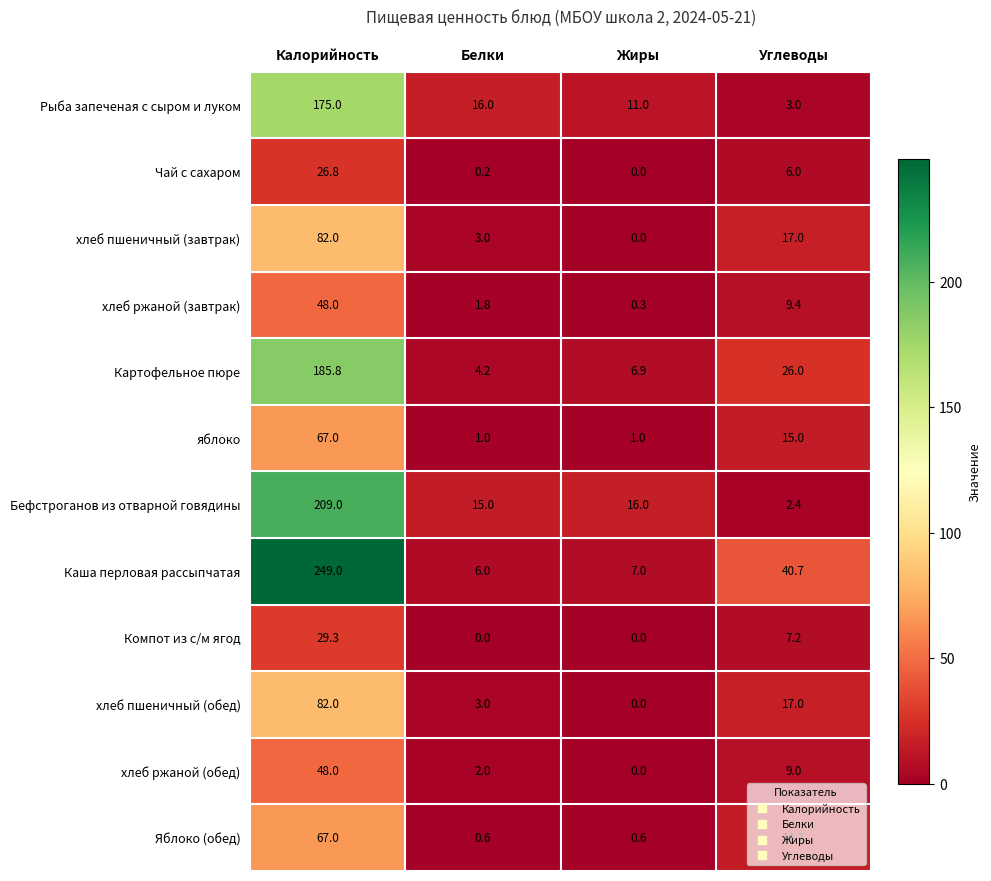

How many values in the Чай с сахаром series are below 6?

2